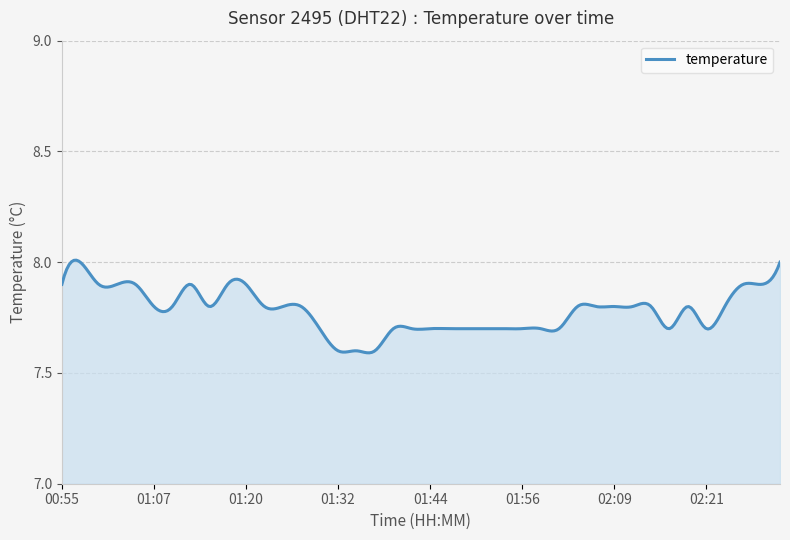

List the labels in order of value, largest first.

00:58, 02:31, 00:55, 01:00, 01:02, 01:05, 01:12, 01:17, 01:20, 02:26, 02:28, 01:07, 01:10, 01:15, 01:22, 01:24, 01:27, 02:04, 02:06, 02:09, 02:11, 02:13, 02:18, 02:23, 01:29, 01:39, 01:42, 01:44, 01:46, 01:49, 01:51, 01:54, 01:56, 01:59, 02:01, 02:16, 02:21, 01:32, 01:34, 01:37